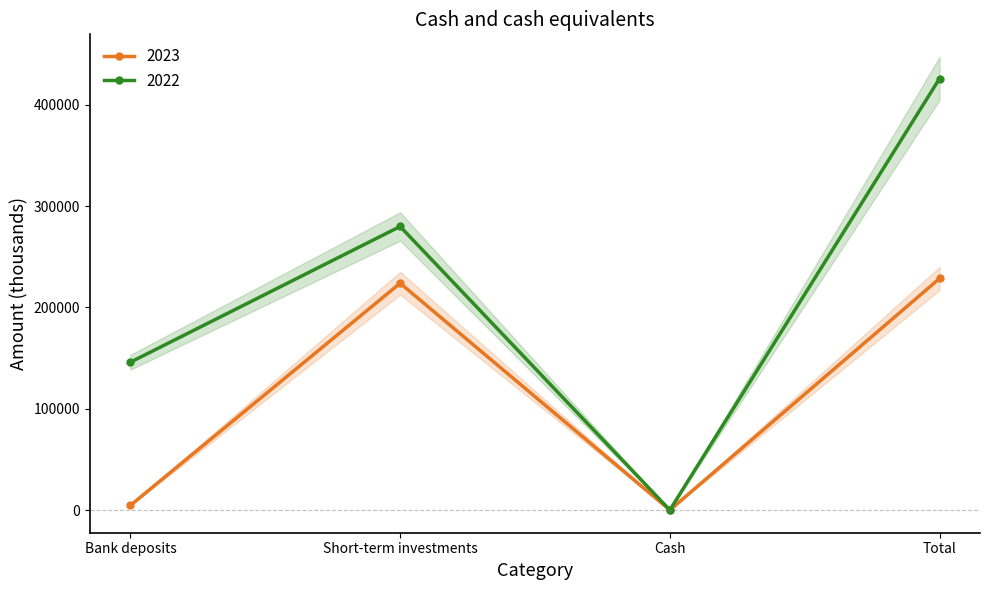

What is the minimum value for 2022?

16